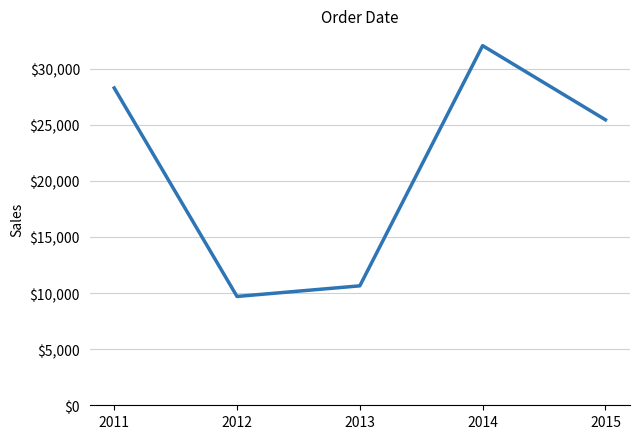

Where does the data first go above 25448?

2011